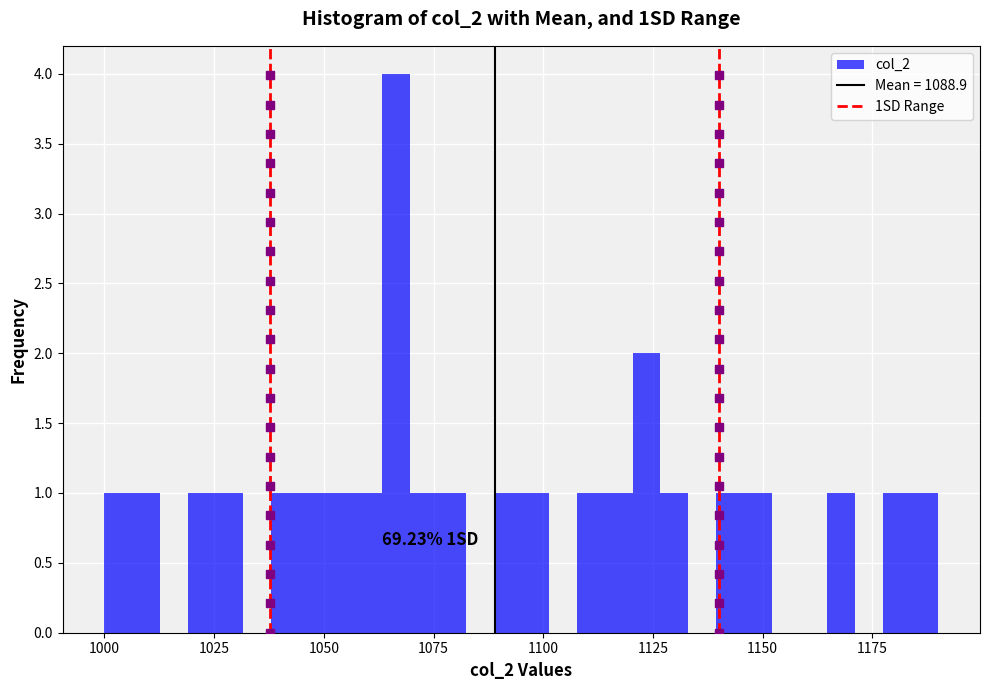

Read against the x-axis, roughly where is the centre of the tallest bar?

1065